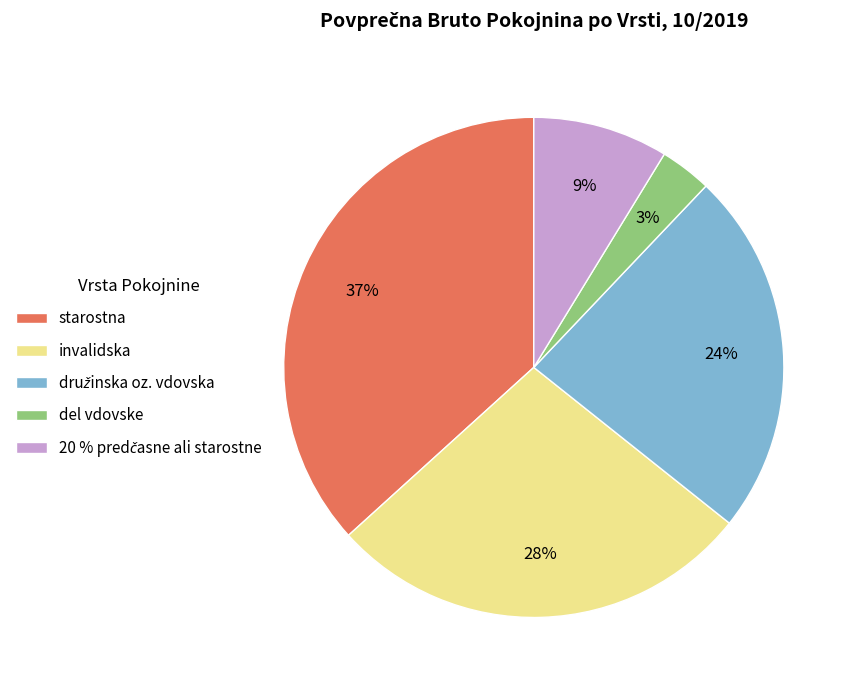

How many segments does this pie chart have?

5